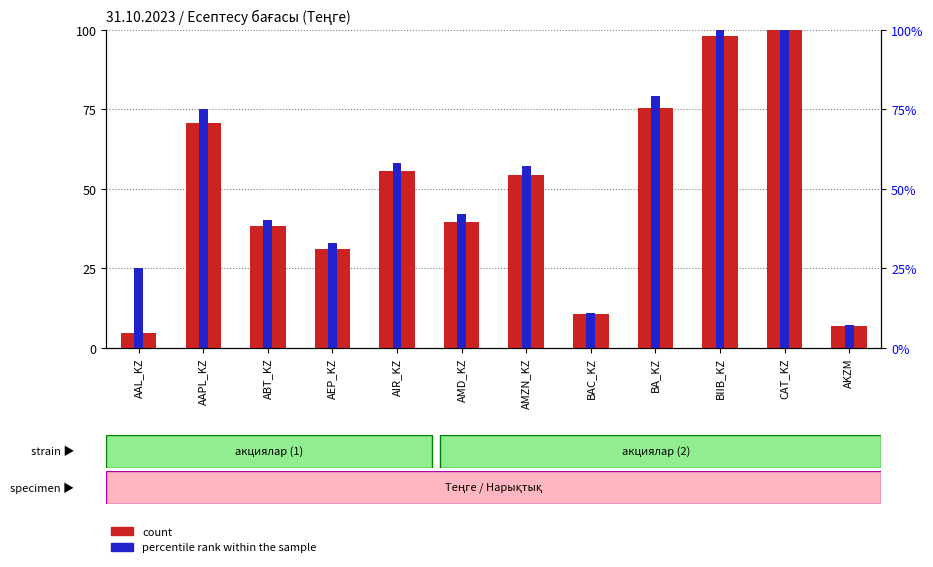

At which label does count first exceed 54?

AAPL_KZ